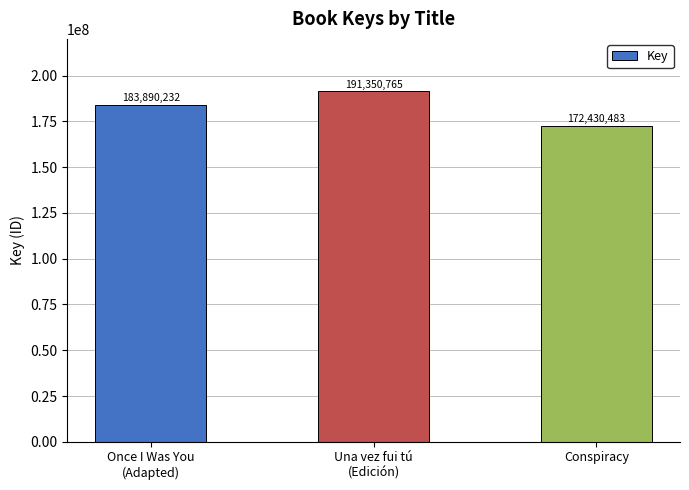

What is the change in value from Once I Was You
(Adapted) to Conspiracy?

-11459749